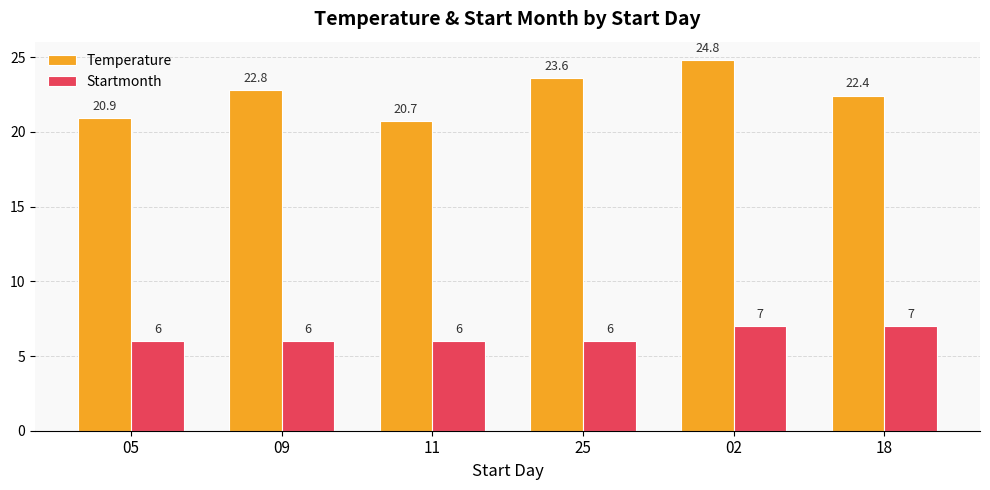

Count the Startmonth values in the range 6 to 7.

6